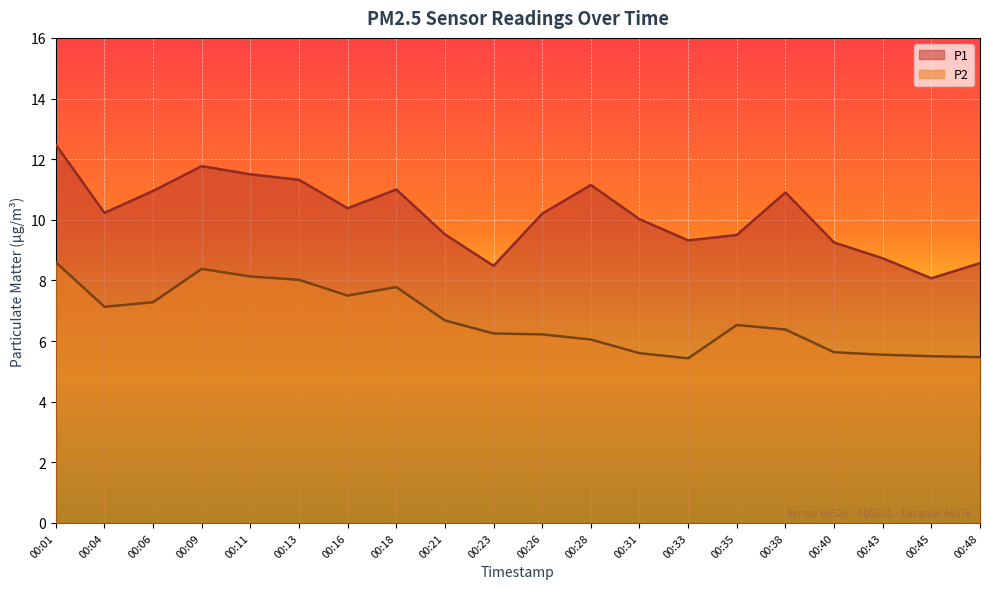

True or false: P2 and P1 intersect in this chart.

False